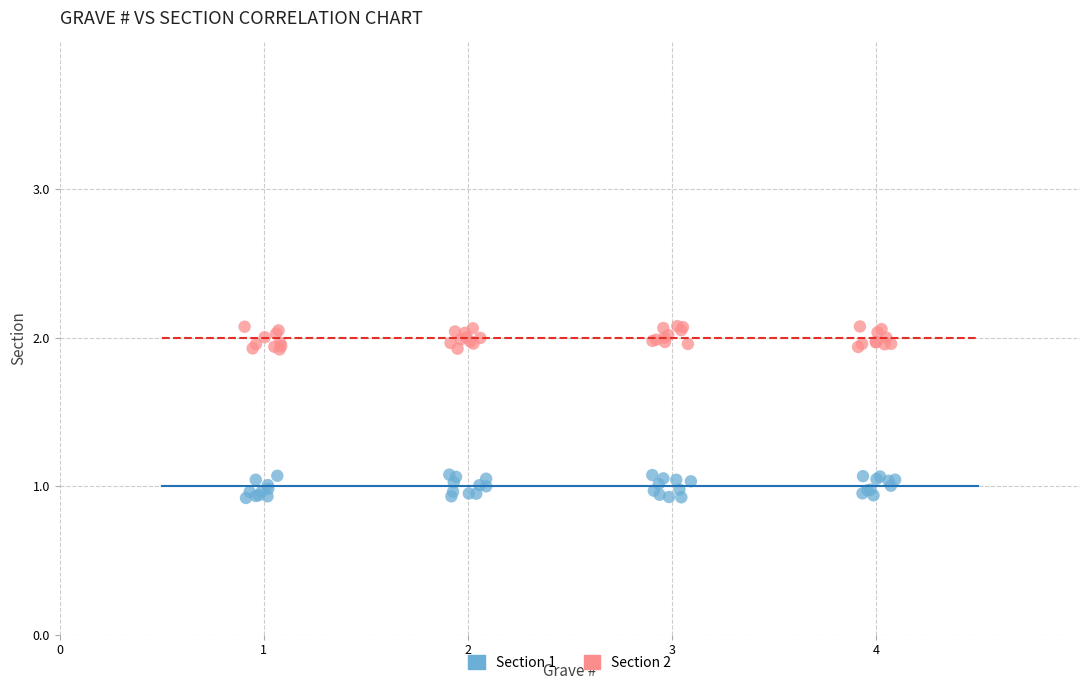

Which series contains the highest Y value?

Section 2